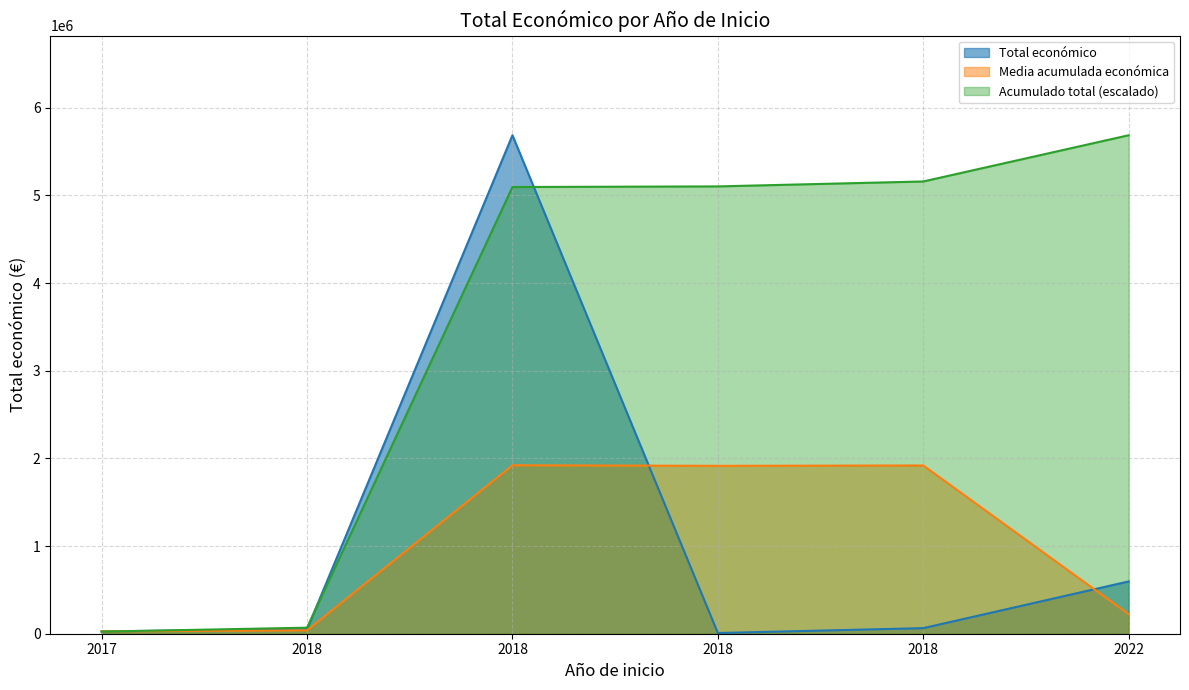

What is the average value?

1071932